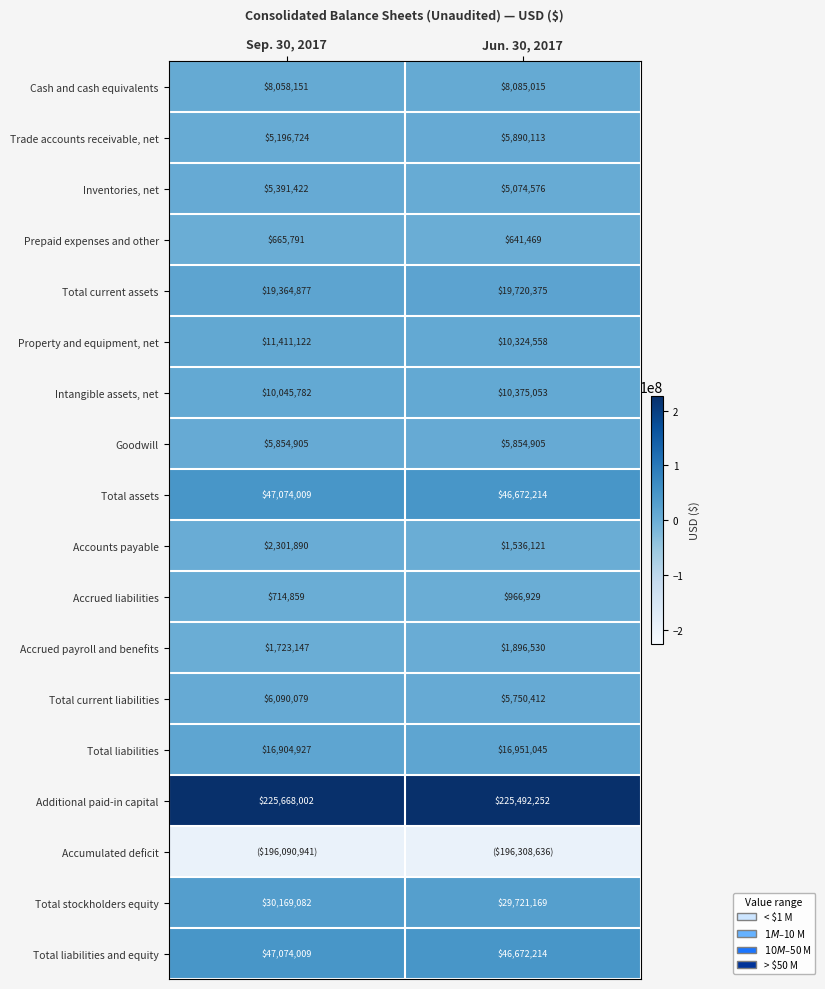

Is the value of Accrued liabilities at Jun. 30, 2017 greater than the value of Total liabilities and equity at Sep. 30, 2017?

No